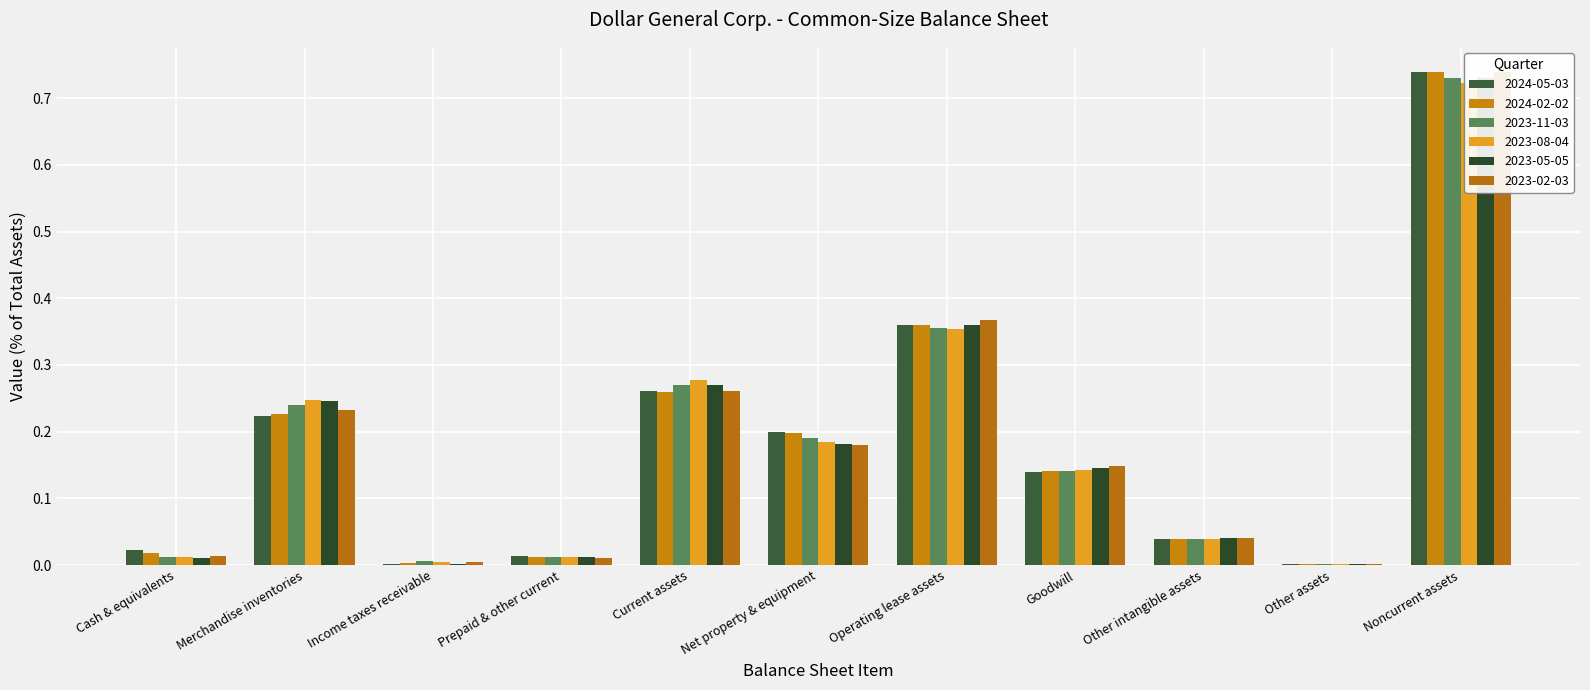

What is the difference between the maximum and minimum values in the 2023-08-04 series?

0.7